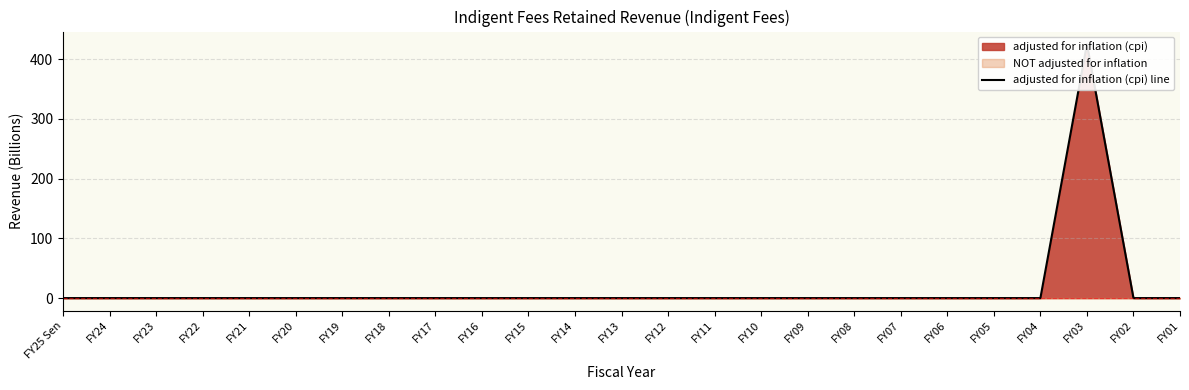

Reading right to left, what are all the values shown in this chart?

FY01=0.0	FY02=0.0	FY03=424.8	FY04=0.0	FY05=0.0	FY06=0.0	FY07=0.0	FY08=0.0	FY09=0.0	FY10=0.0	FY11=0.0	FY12=0.0	FY13=0.0	FY14=0.0	FY15=0.0	FY16=0.0	FY17=0.0	FY18=0.0	FY19=0.0	FY20=0.0	FY21=0.0	FY22=0.0	FY23=0.0	FY24=0.0	FY25 Sen=0.0